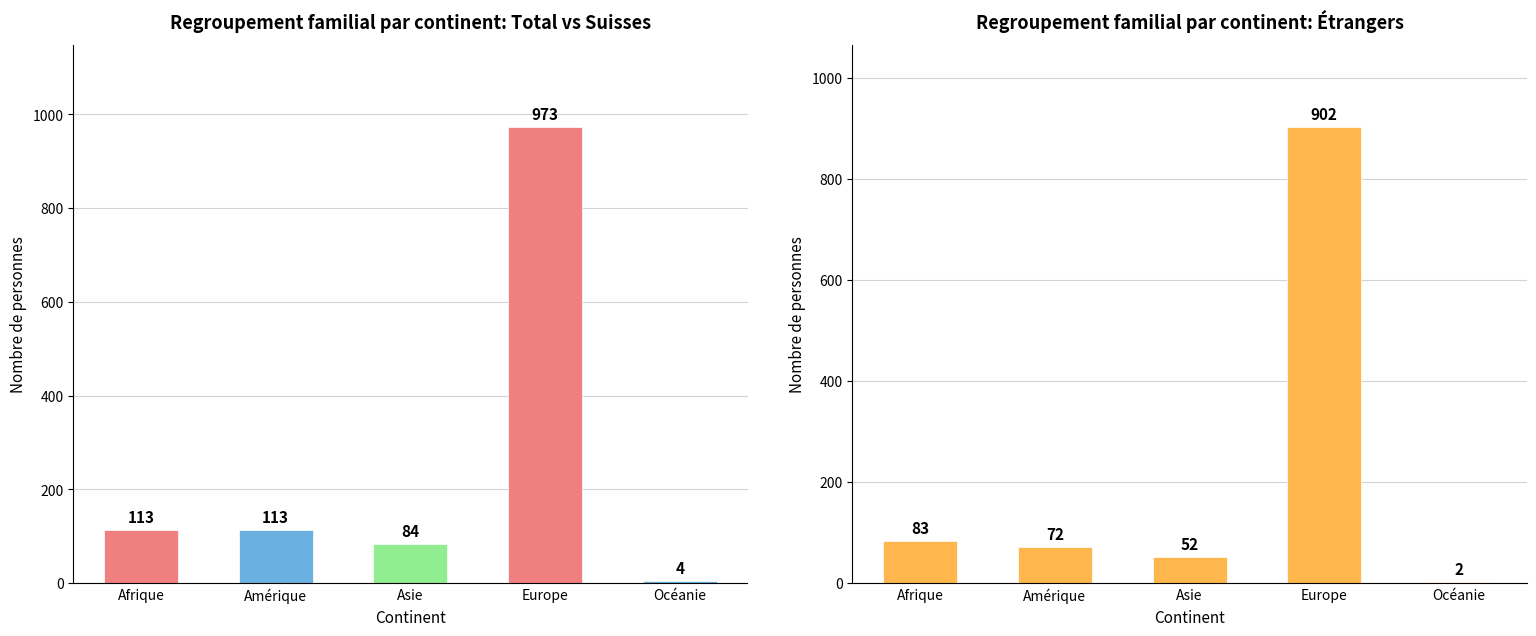

Reading left to right, extract all data points from this chart.

Total: 113	113	84	973	4
Étrangers: 83	72	52	902	2